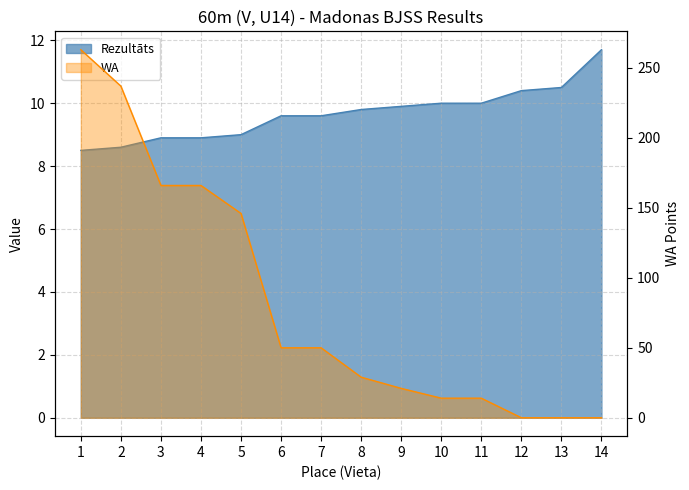

Reading left to right, transcribe all the data shown in this chart.

Rezultāts: 1=8.5	2=8.6	3=8.9	4=8.9	5=9.0	6=9.6	7=9.6	8=9.8	9=9.9	10=10.0	11=10.0	12=10.4	13=10.5	14=11.7
WA: 1=263.0	2=237.0	3=166.0	4=166.0	5=146.0	6=50.0	7=50.0	8=29.0	9=21.0	10=14.0	11=14.0	12=0.0	13=0.0	14=0.0